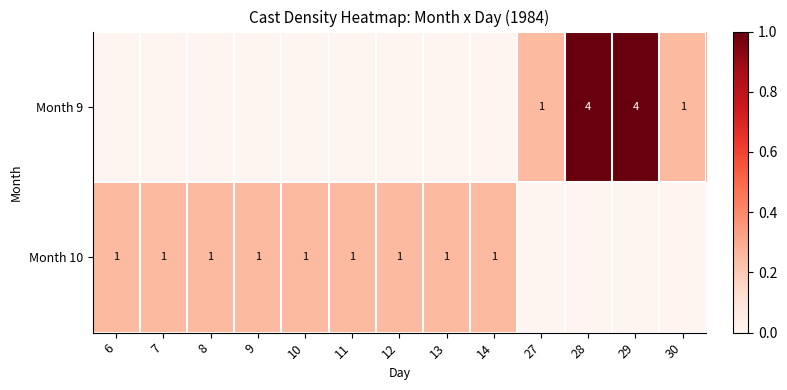

Is the value of Month 9 at 29 greater than the value of Month 10 at 10?

Yes